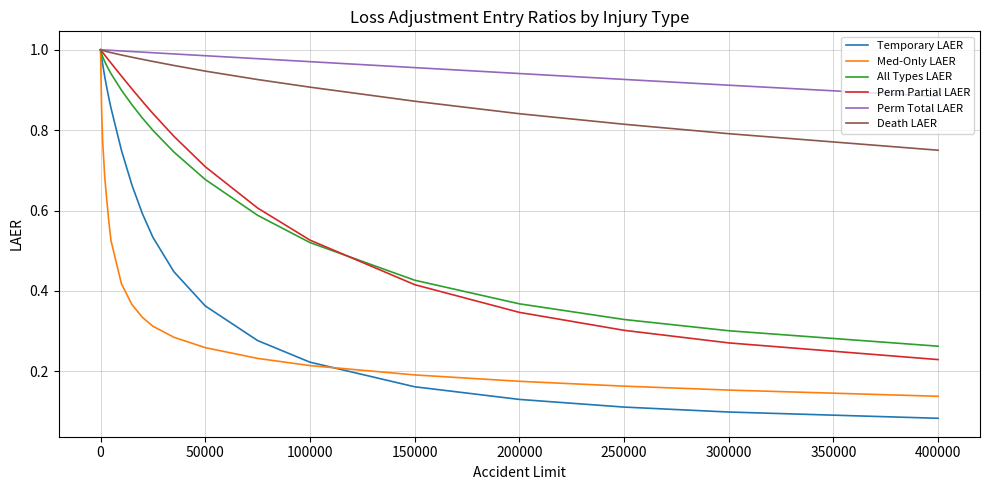

Does the chart have visible grid lines?

Yes